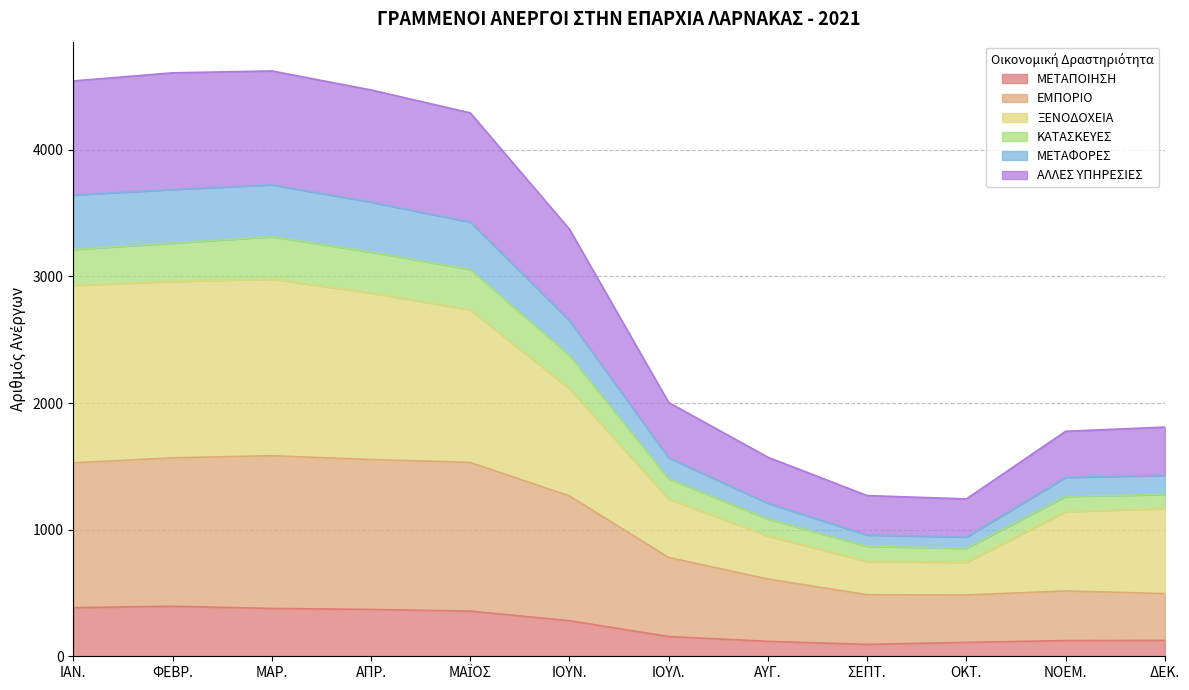

True or false: ΜΕΤΑΦΟΡΕΣ and ΕΜΠΟΡΙΟ cross at least once.

False